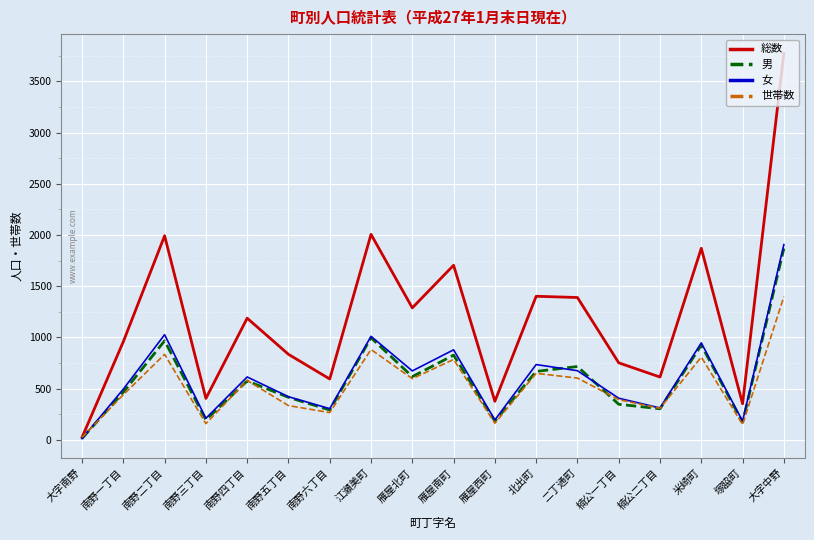

Is it true that 世帯数 equals 391 at 楠公一丁目?

True